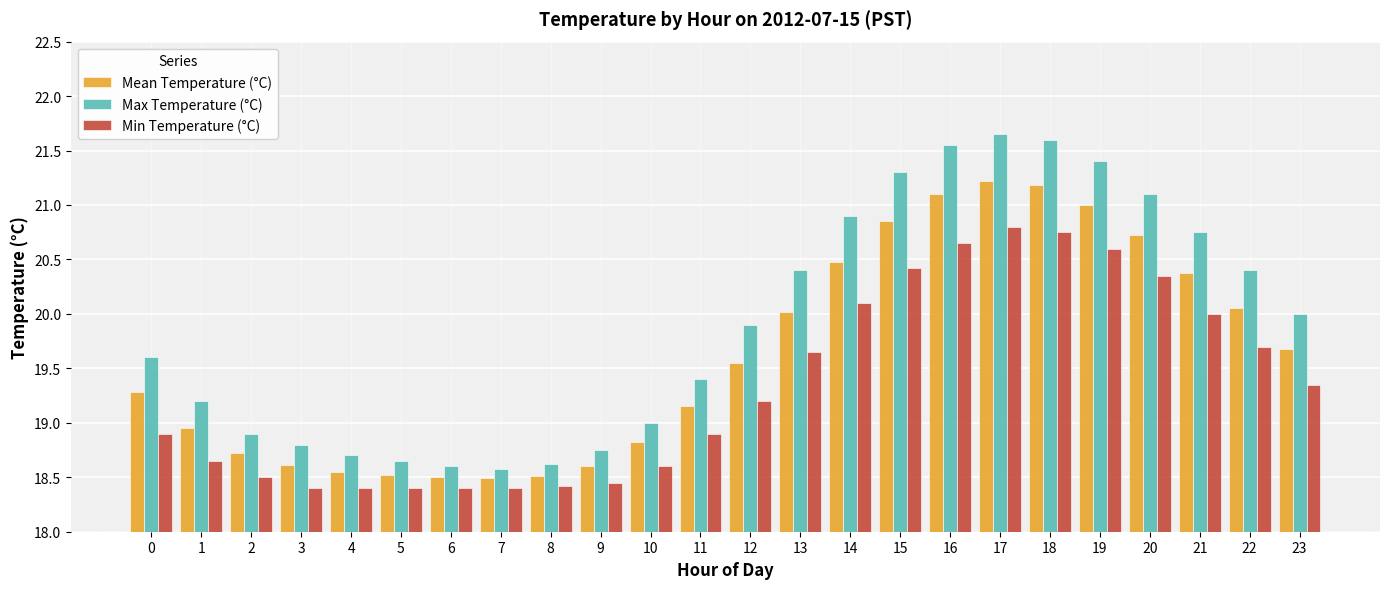

What is the difference between the maximum and minimum values in the Min Temperature (°C) series?

2.4